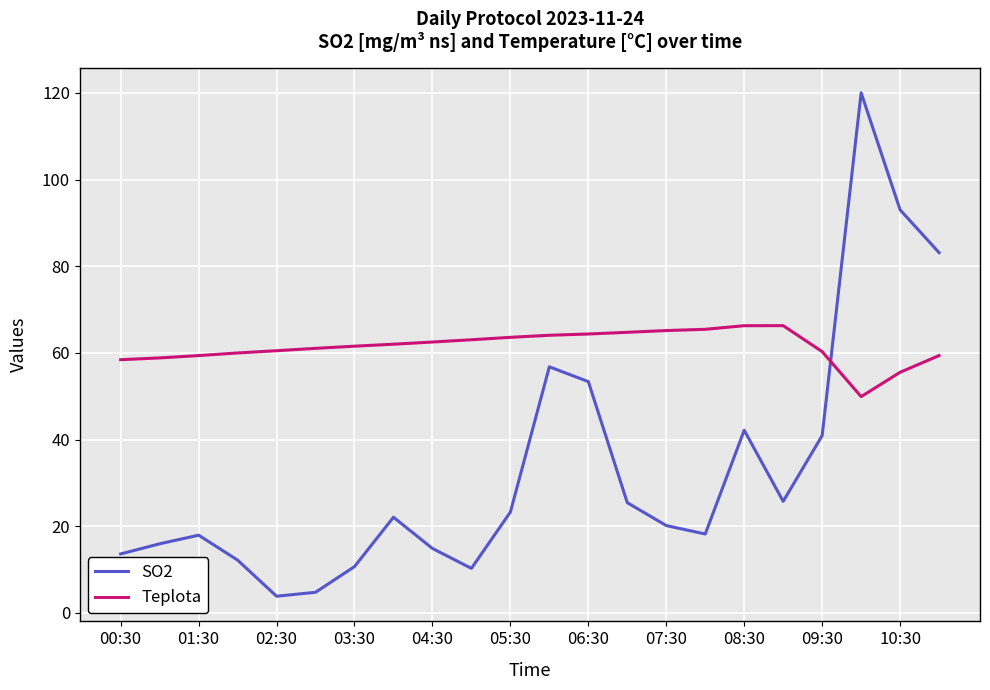

Rank the series by their average value, from lowest to highest.

SO2, Teplota